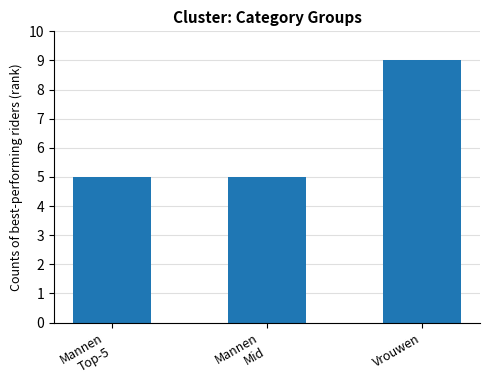

Reading right to left, list all the values displayed in this chart.

9	5	5